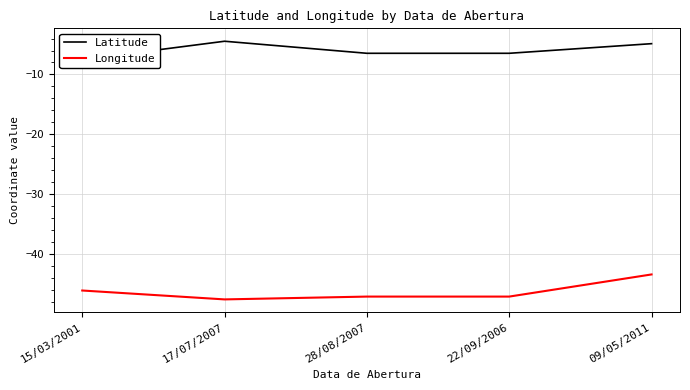

True or false: Longitude and Latitude intersect in this chart.

False